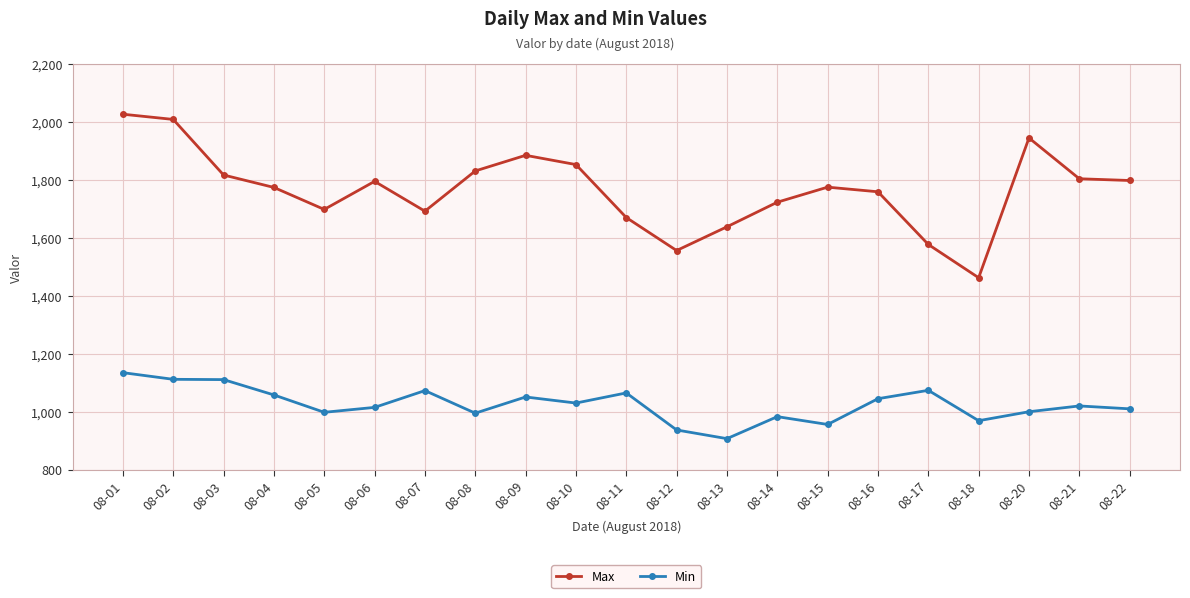

Count the number of data series in this chart.

2